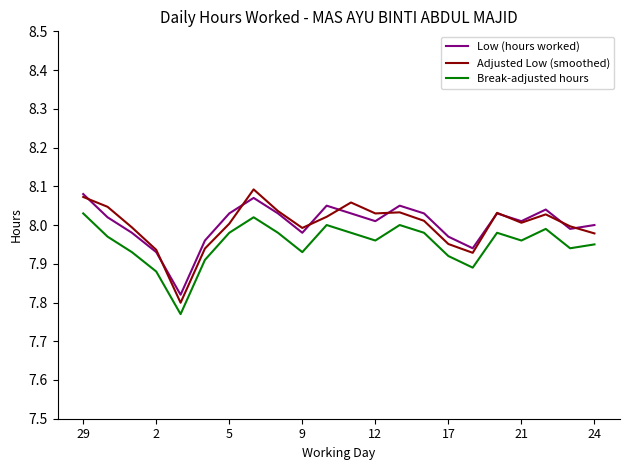

True or false: Break-adjusted hours and Adjusted Low (smoothed) cross at least once.

False